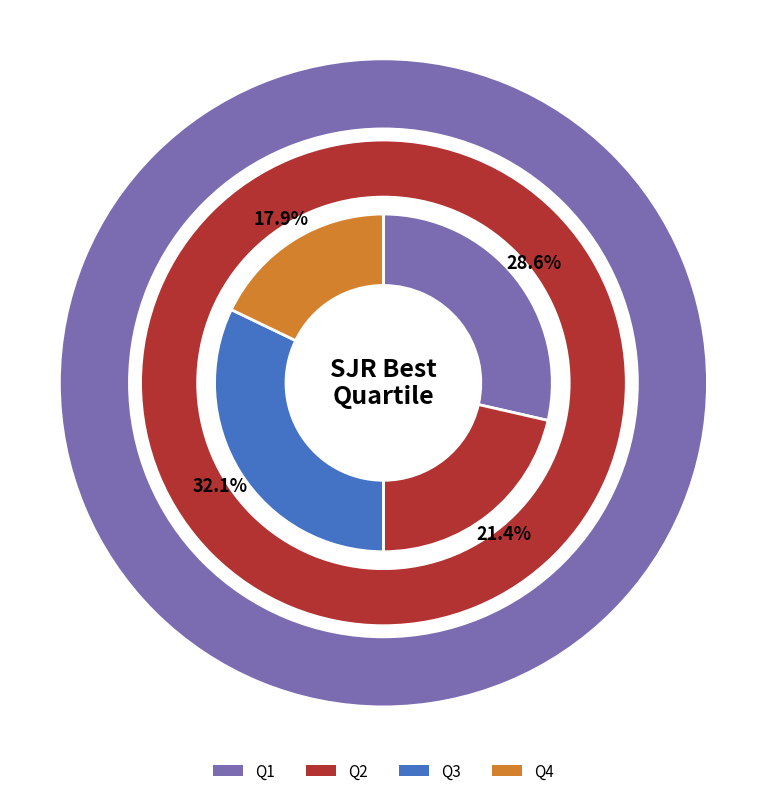

Does any single category account for the majority?

No